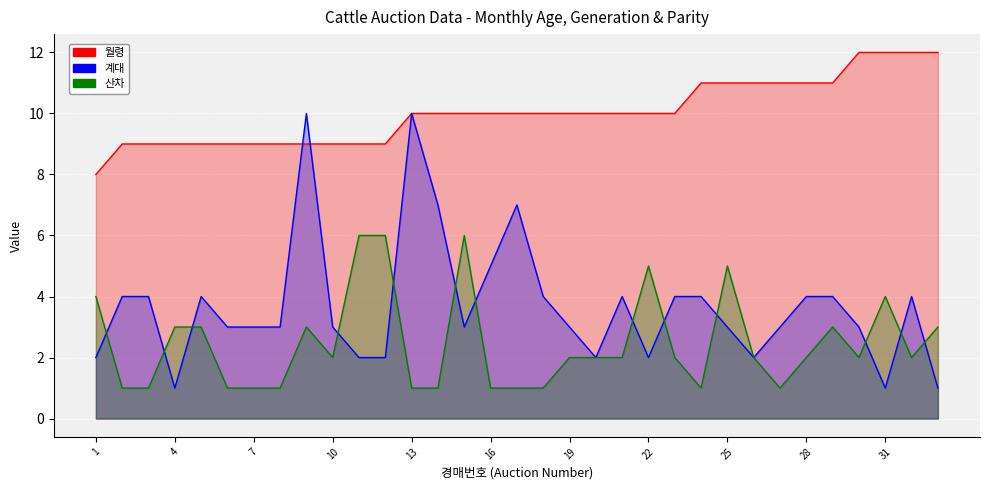

Which label corresponds to the smallest value in the chart?

4